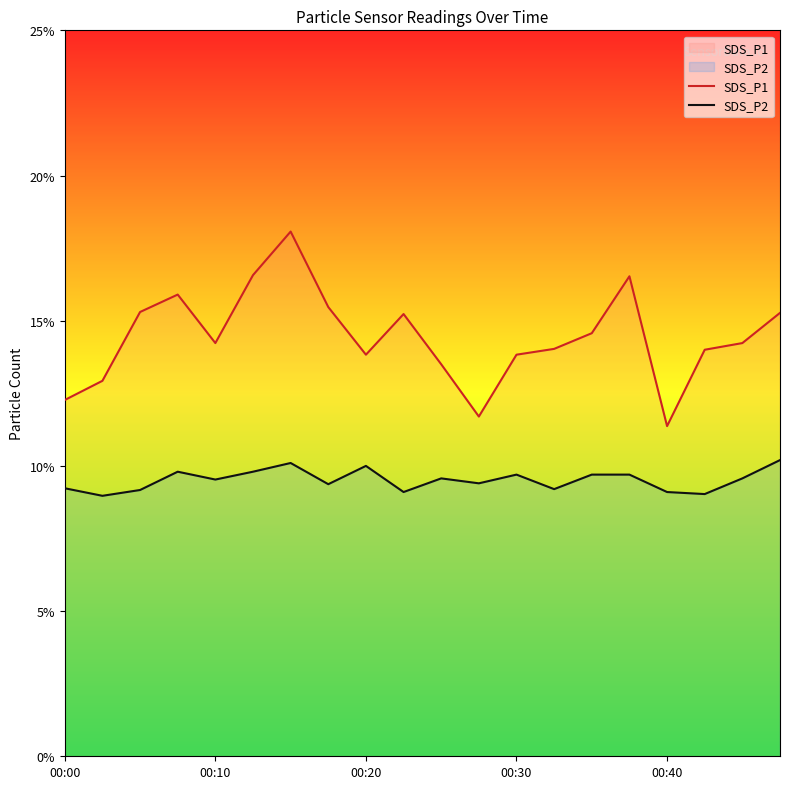

True or false: SDS_P2 has a value of 2.1 at 9.

False